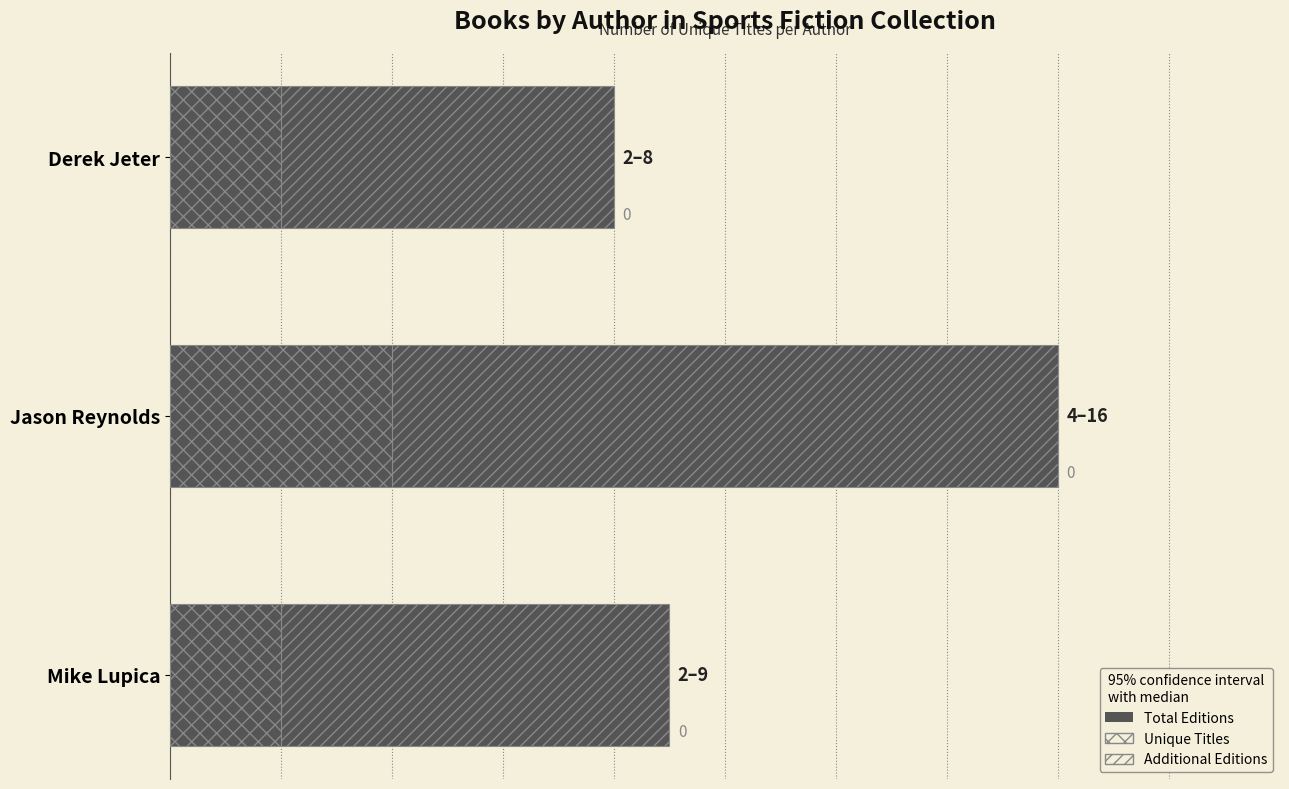

How many bars are there in total?

9